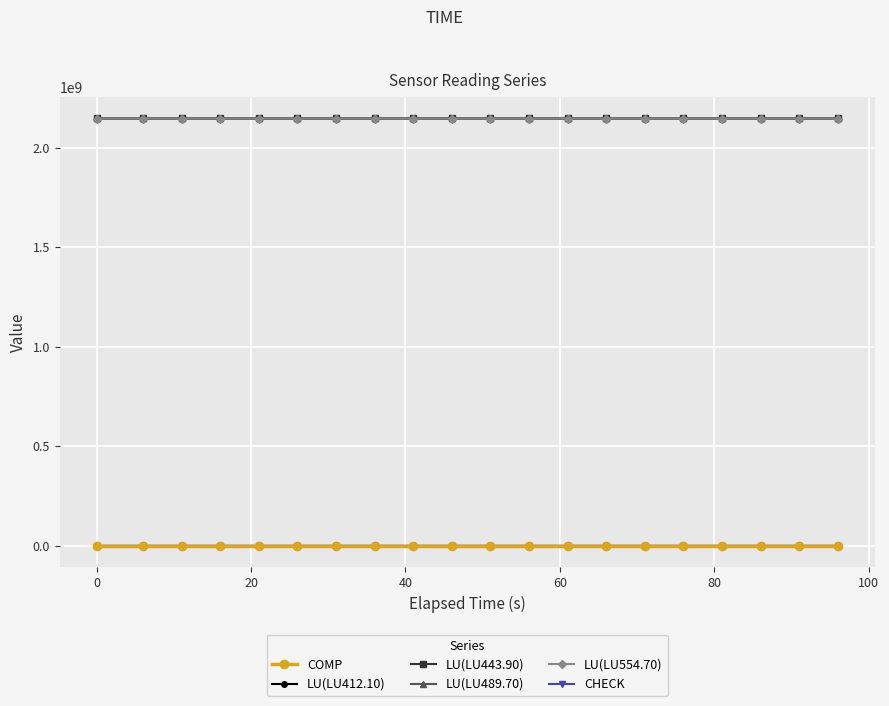

True or false: CHECK and LU(LU554.70) cross at least once.

False